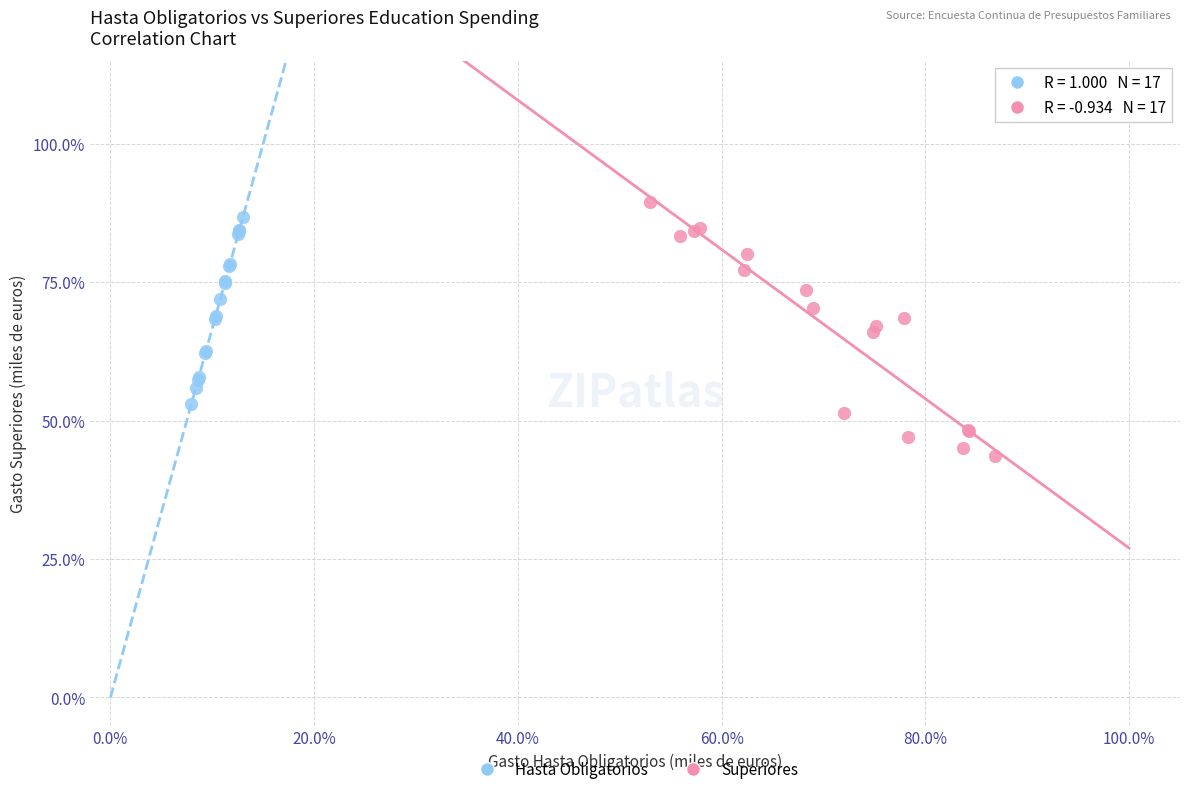

What are all the series names shown in the legend?

Hasta Obligatorios, Superiores